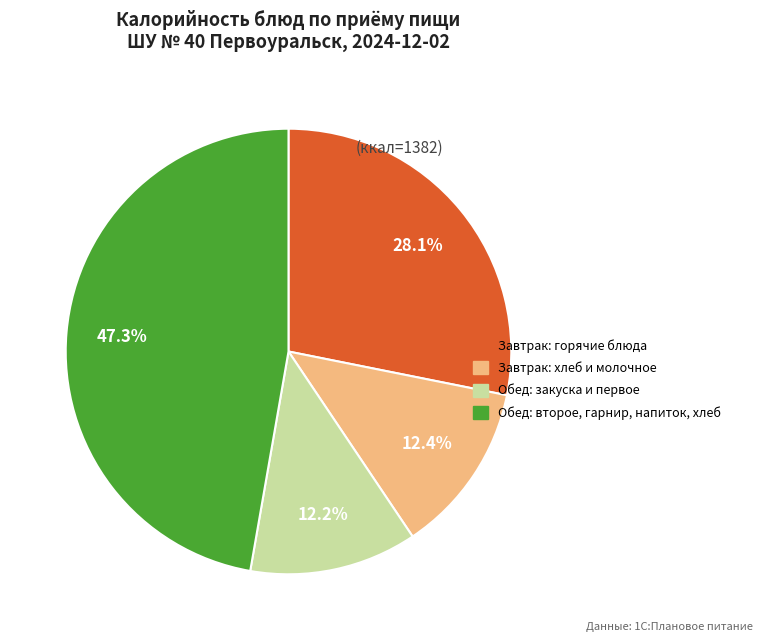

Is there a majority slice in this chart?

No